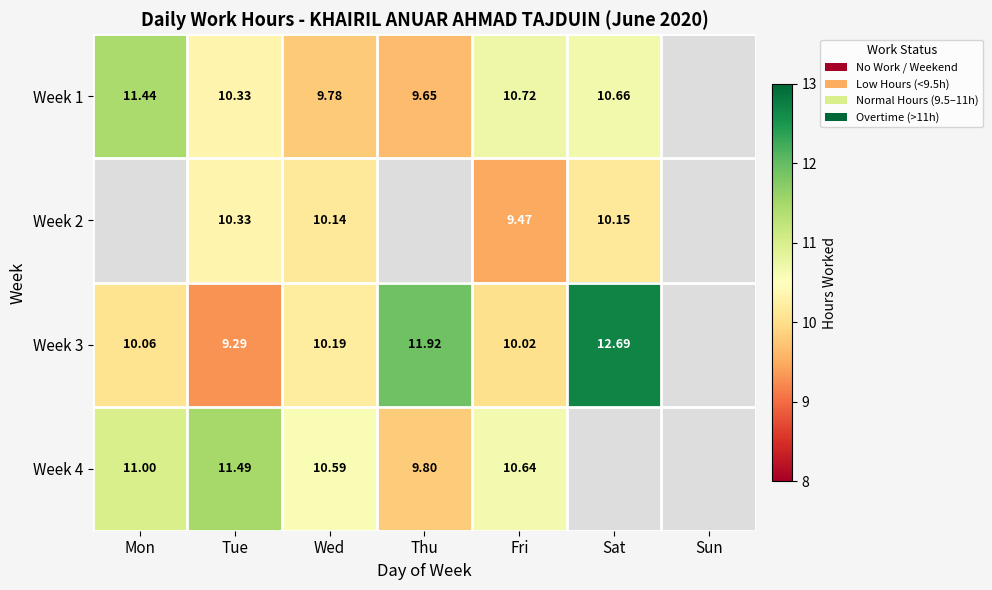

Is the value of Week 3 at Sat greater than the value of Week 2 at Sat?

Yes